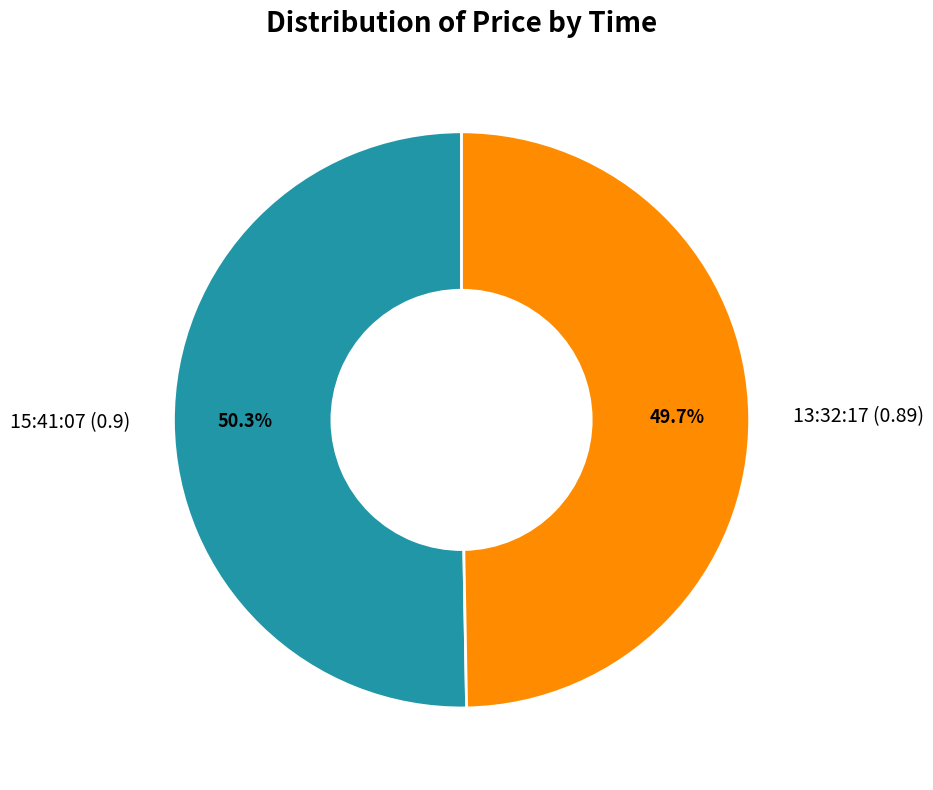

Is there any slice that represents more than half of the pie?

Yes